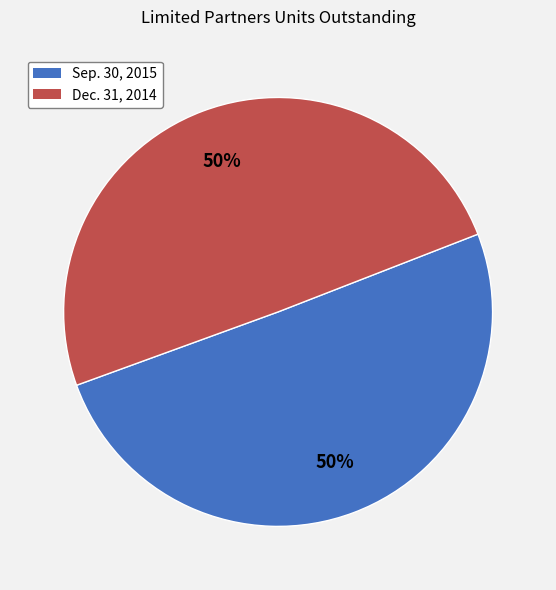

Approximately how many times larger is the value at Sep. 30, 2015 compared to Dec. 31, 2014?

1.0